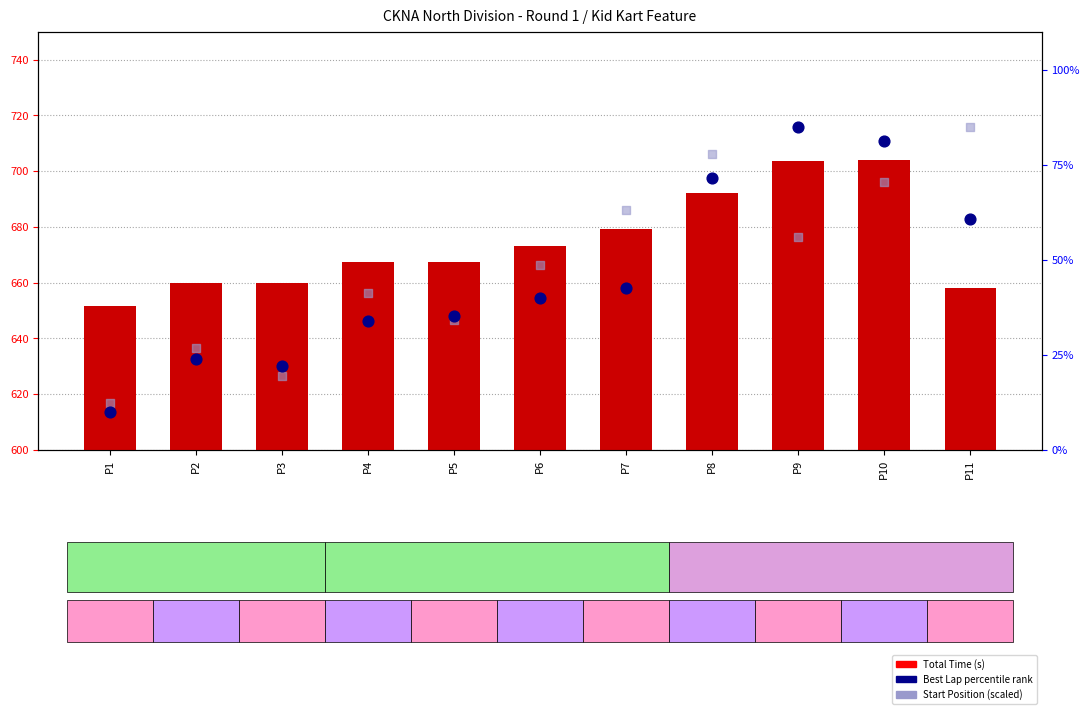

What are all the series names shown in the legend?

Total Time (s), Best Lap percentile rank, Start Position (scaled)